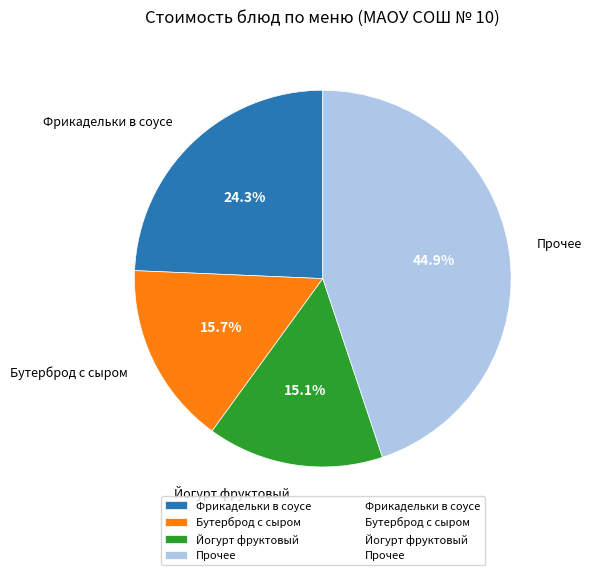

How many slices are in this pie chart?

4